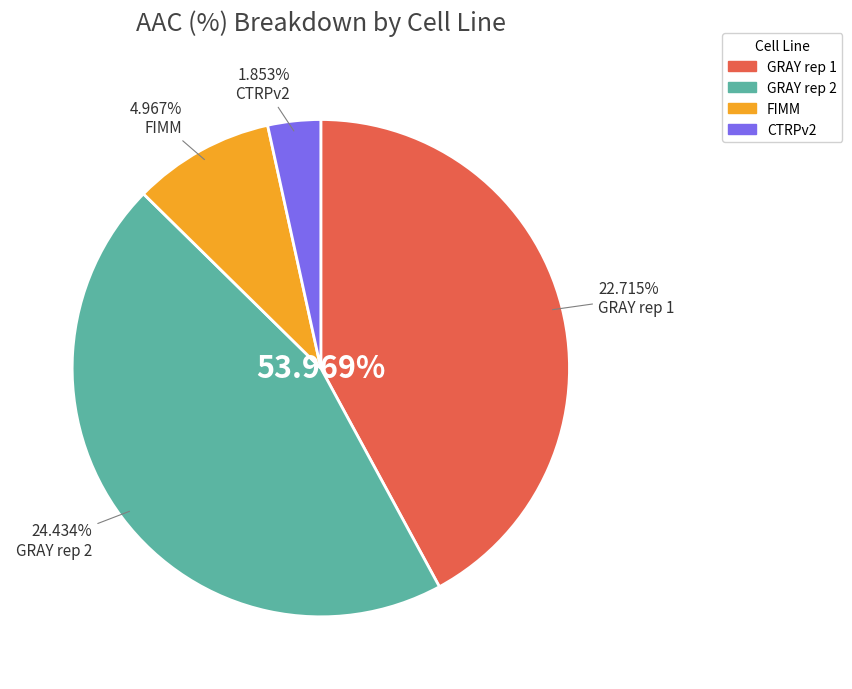

Count the number of slices in the pie.

4